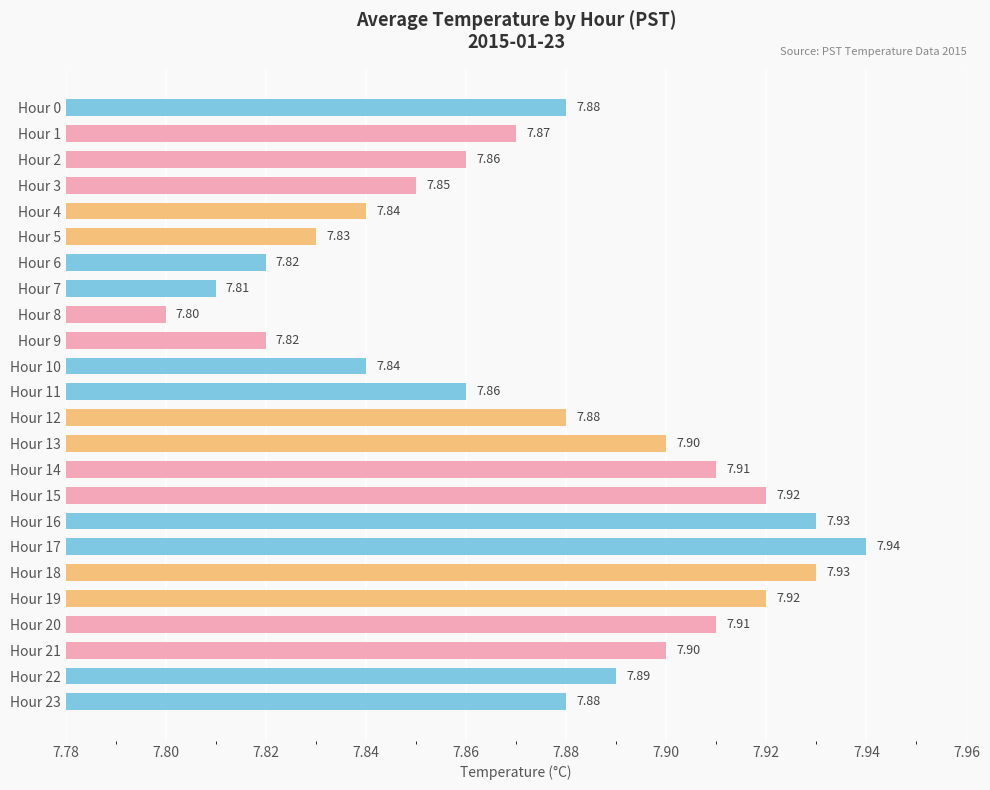

Approximately how many times larger is the value at Hour 9 compared to Hour 6?

1.0